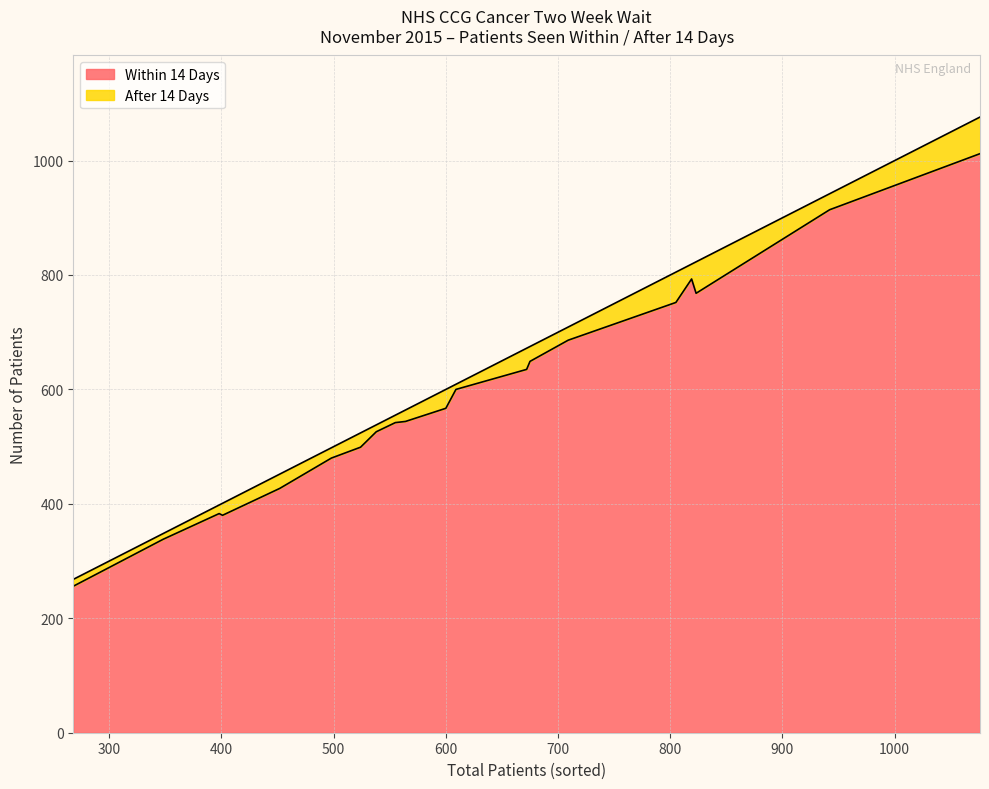

What is the difference between the maximum and second lowest values in the After 14 Days series?

54